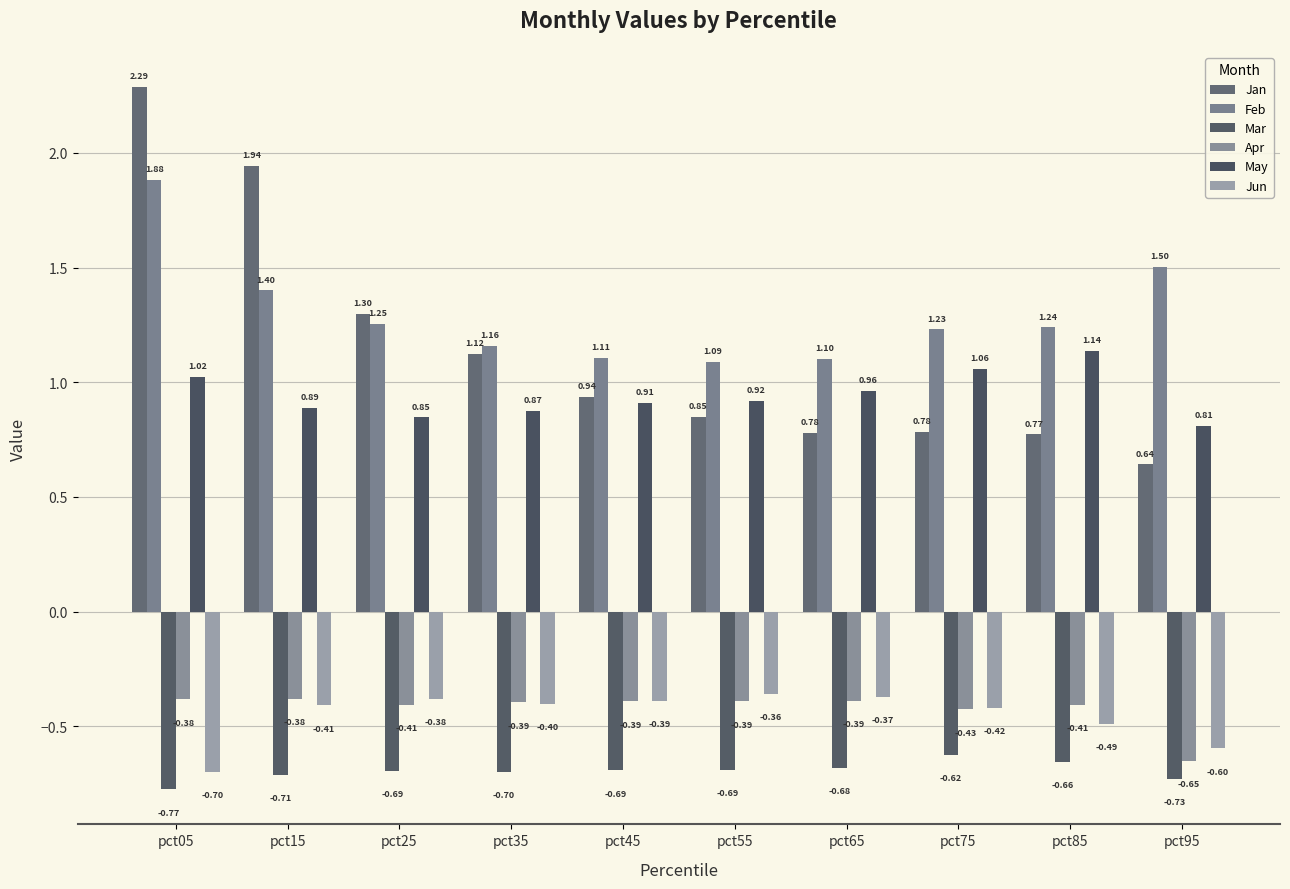

What is the minimum value for Jan?

0.6